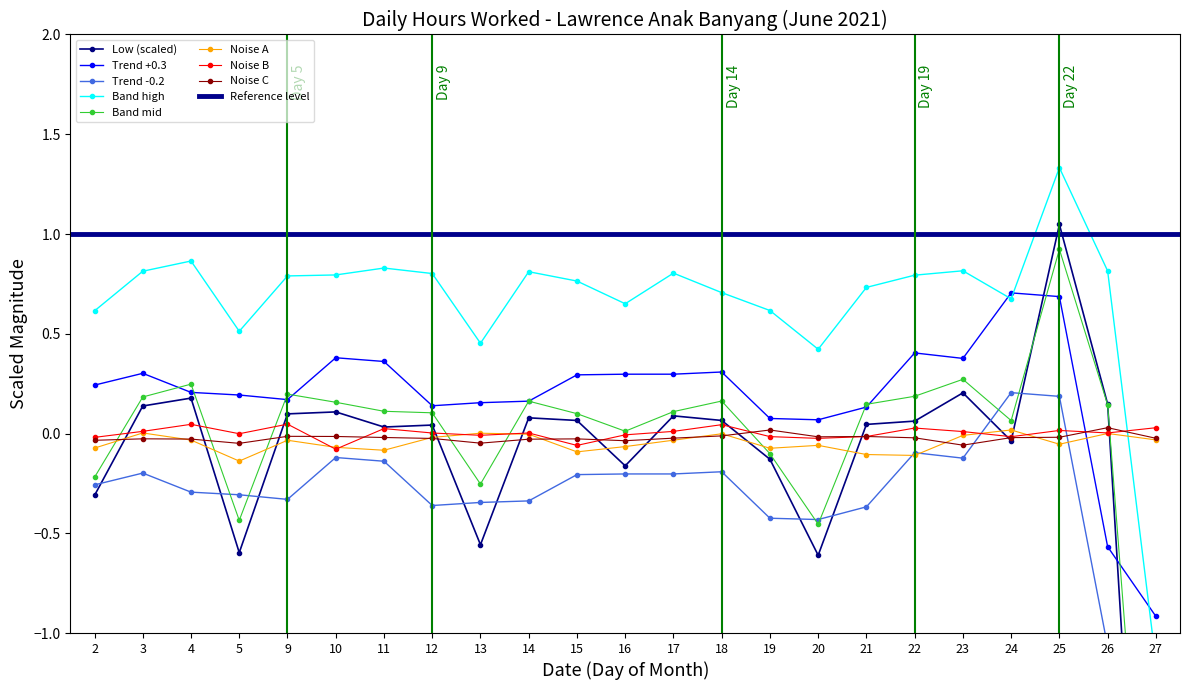

Where is the first local maximum?

4